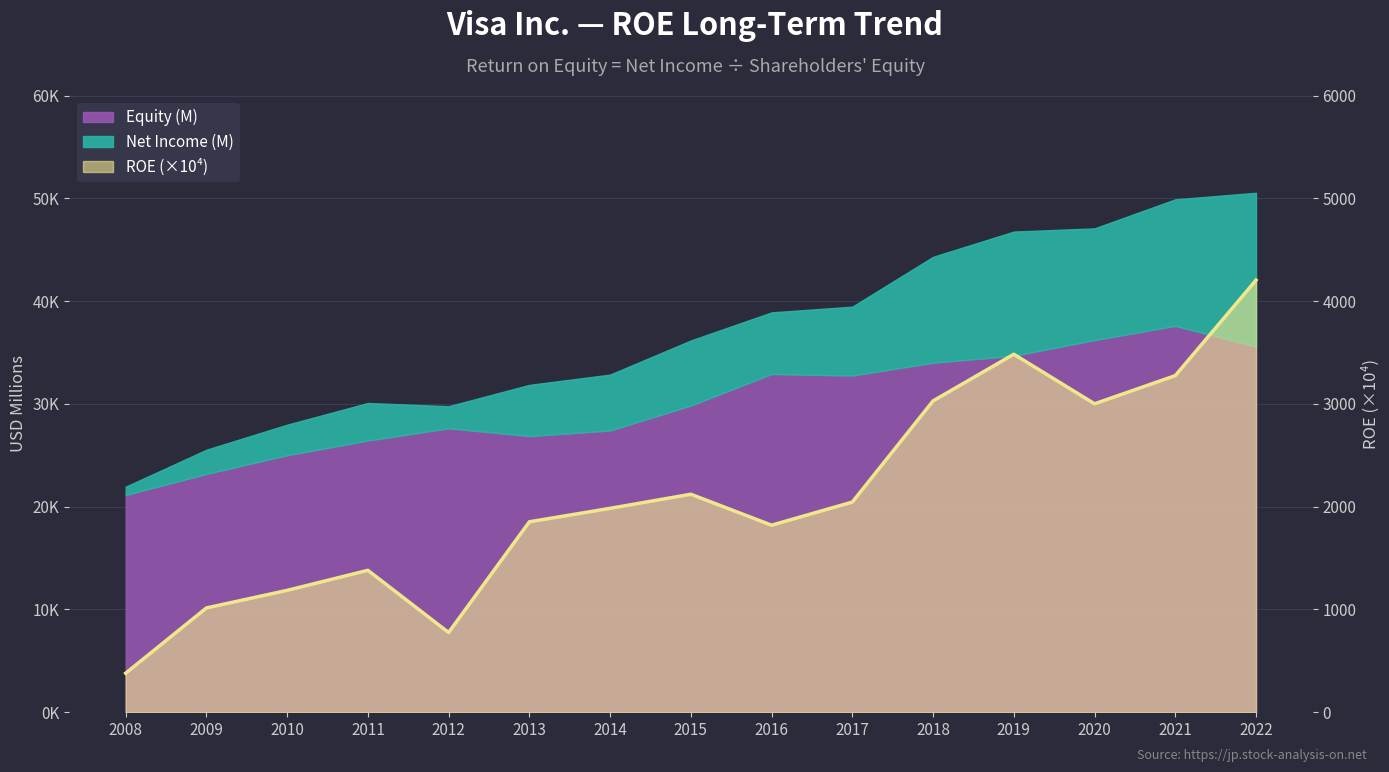

Which has a higher value, 2010 or 2022?

2022